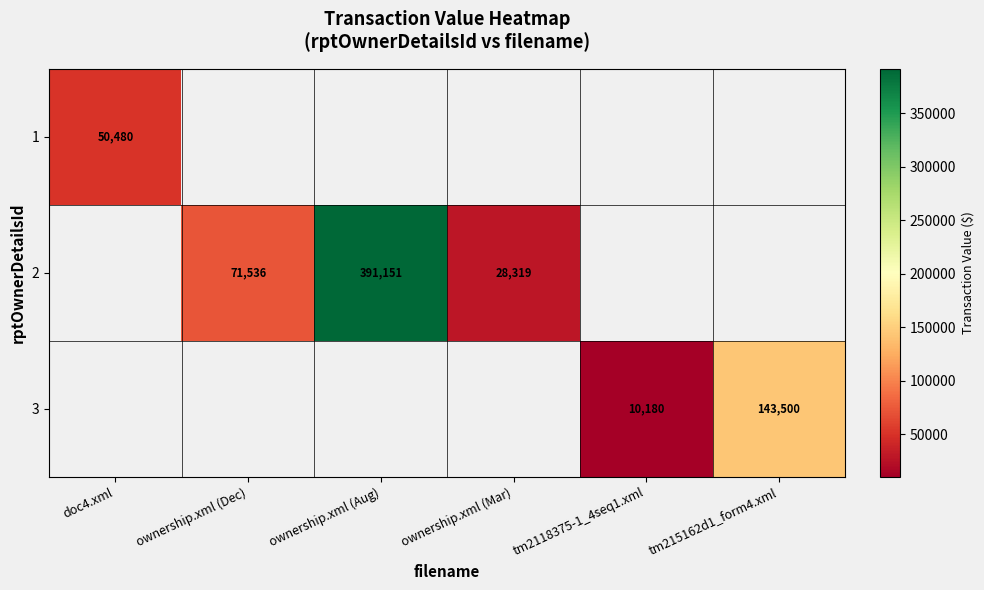

Is it true that 2 equals 121327 at ownership.xml (Dec)?

False